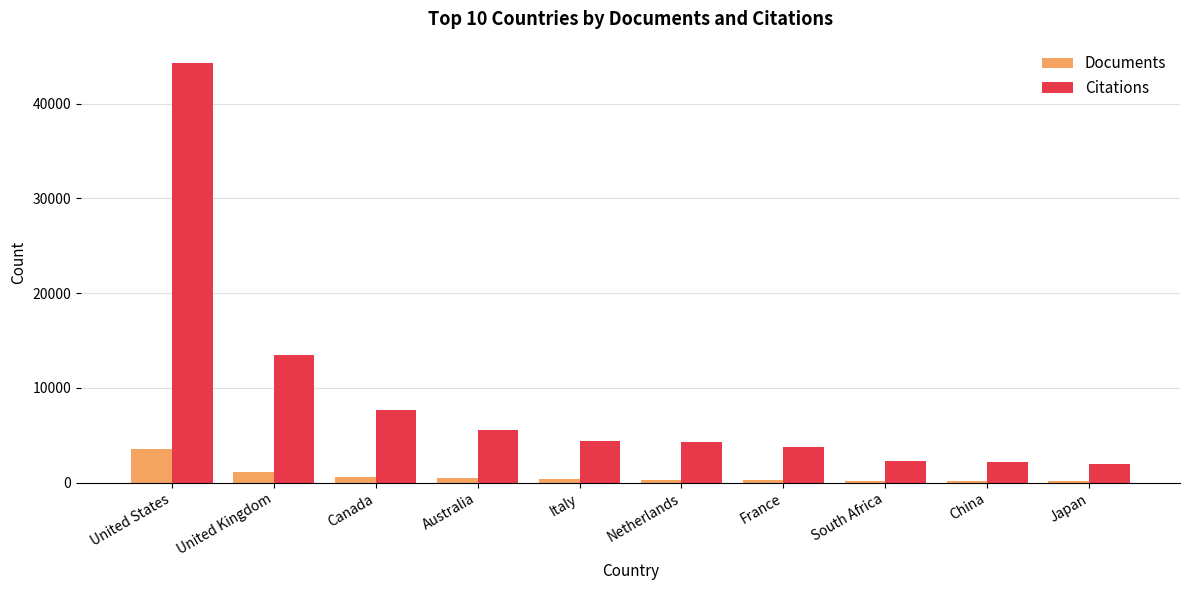

Where is Citations nearest to the value 23115?

United Kingdom